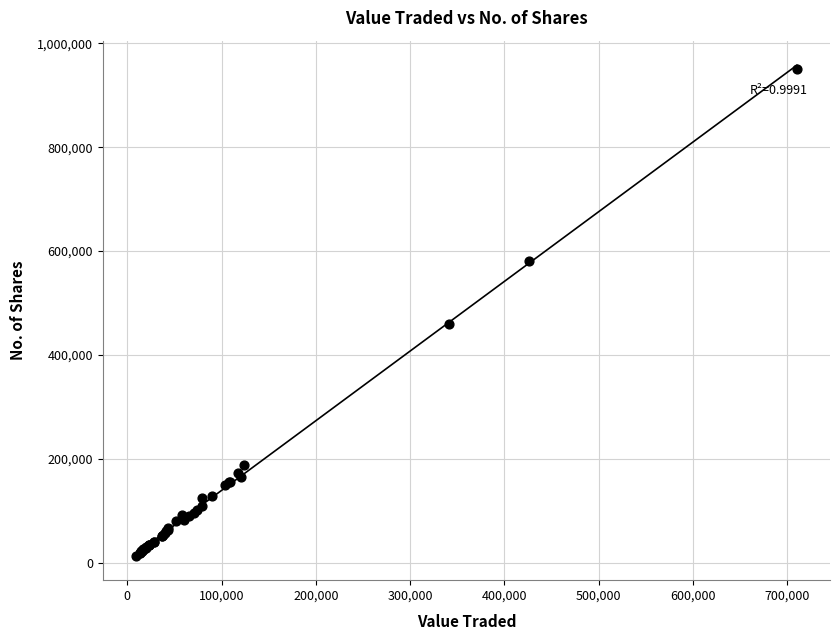

What Y value in the scatter plot is closest to 481769?

458836